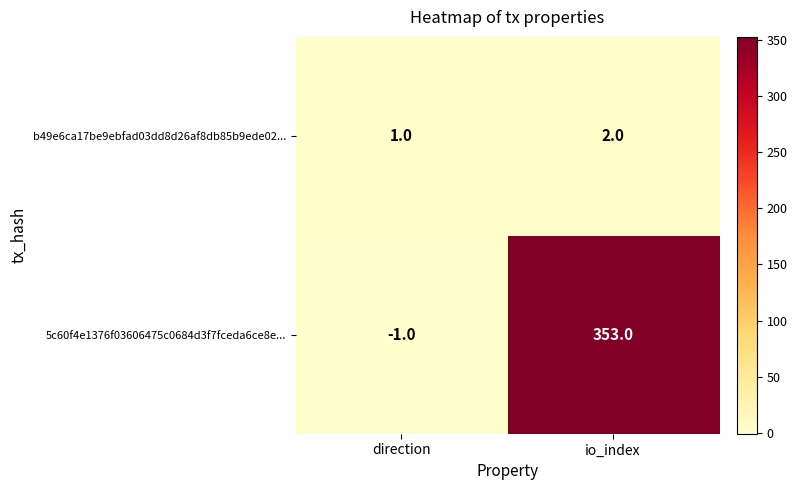

Which series has the largest range (max minus min)?

5c60f4e1376f03606475c0684d3f7fceda6ce8e...